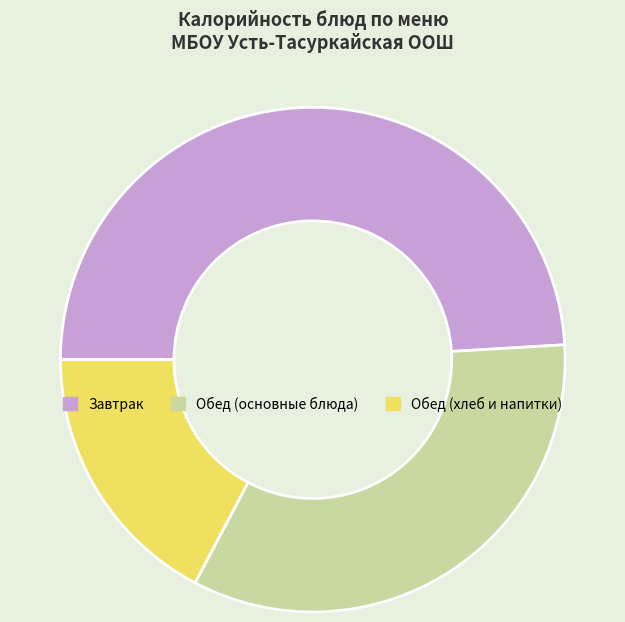

Is the sum of Обед (основные блюда) and Завтрак greater than half?

Yes